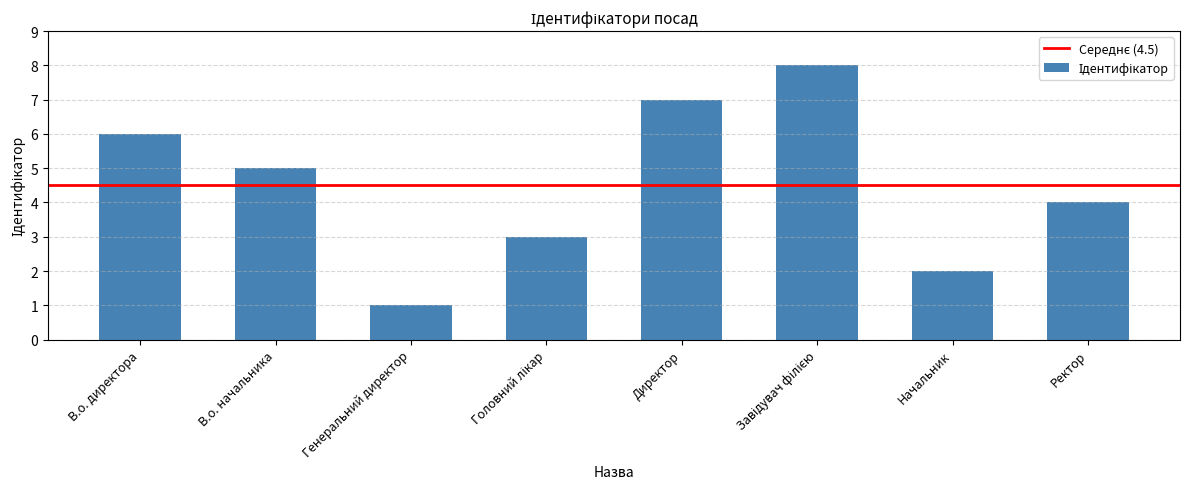

The value at Начальник is 3. True or false?

False